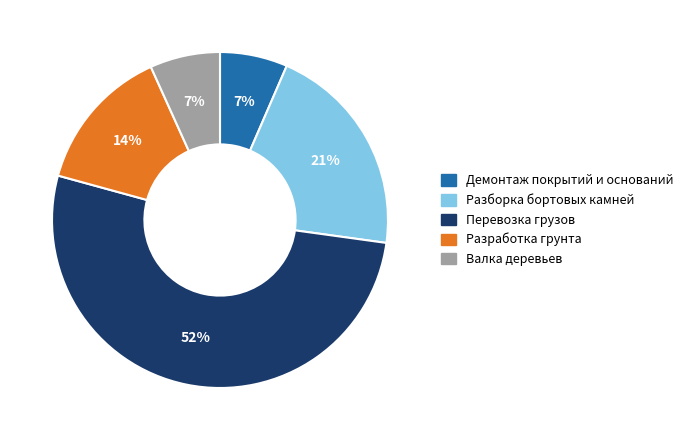

Does Демонтаж покрытий и оснований account for over 50% of the chart?

No